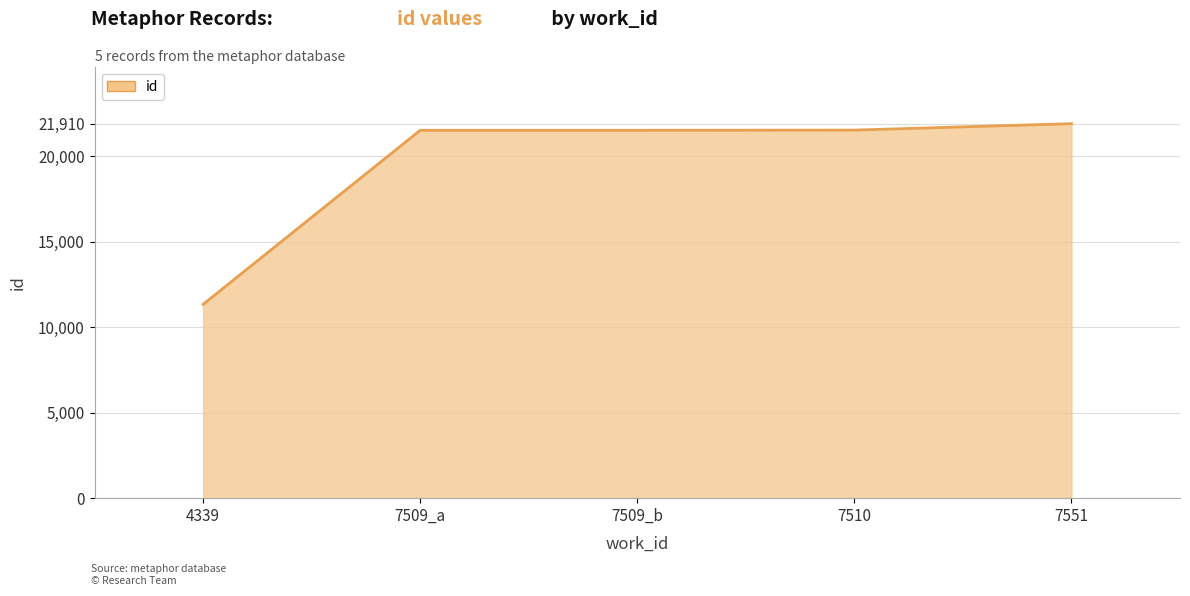

What position from the right is 7510?

2